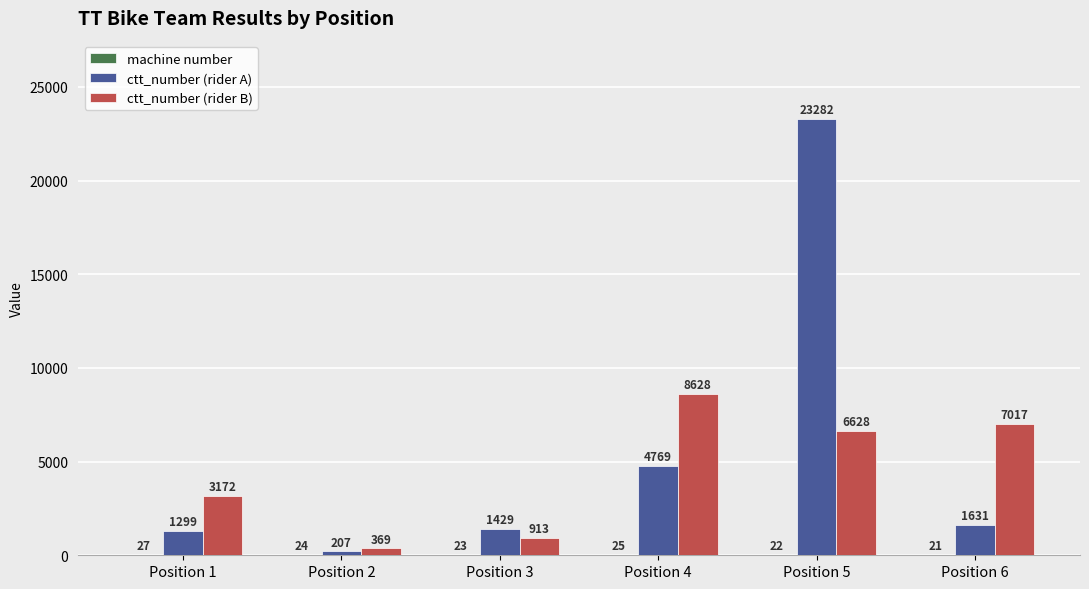

How many groups of bars are there?

6